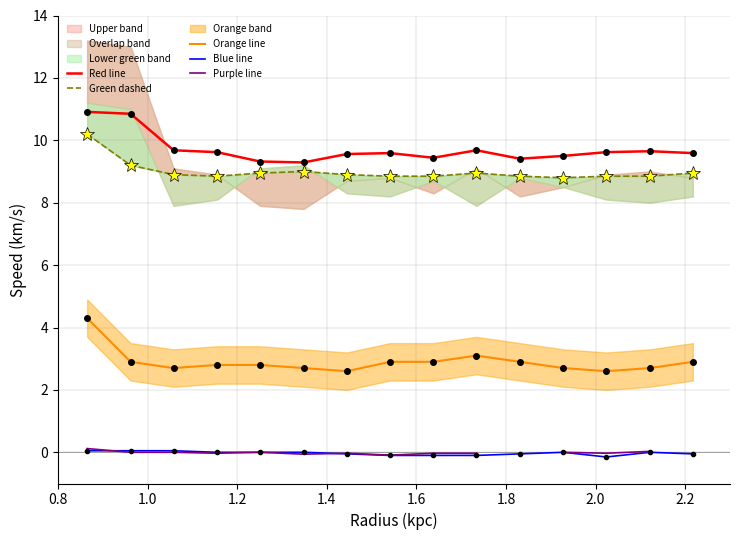

True or false: Blue line and Red line cross at least once.

False